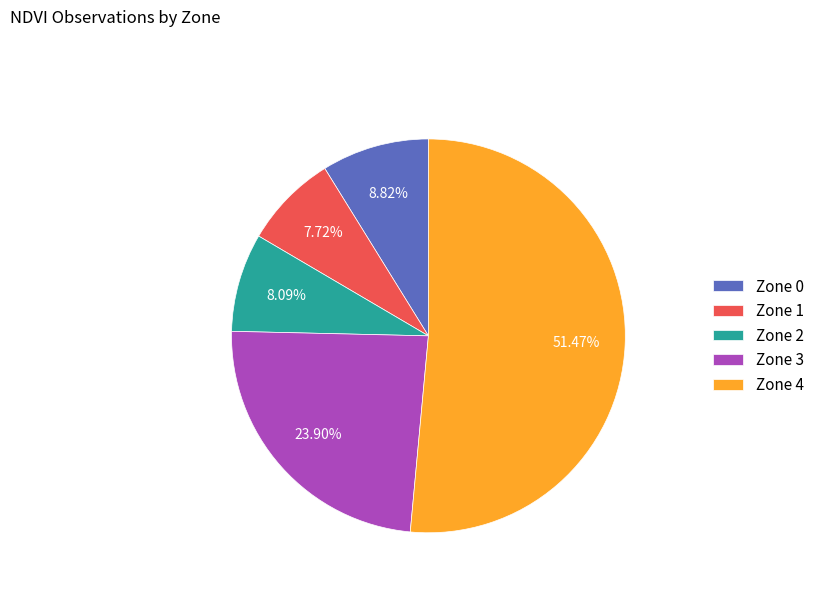

What percentage is the Zone 4 slice, to the nearest percent?

51%